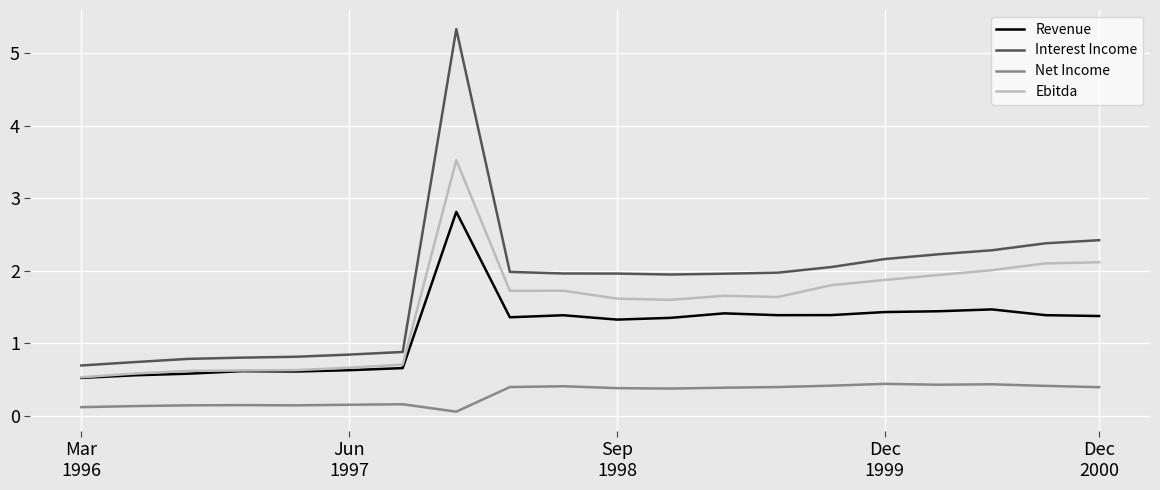

Which series has the largest range (max minus min)?

Interest Income